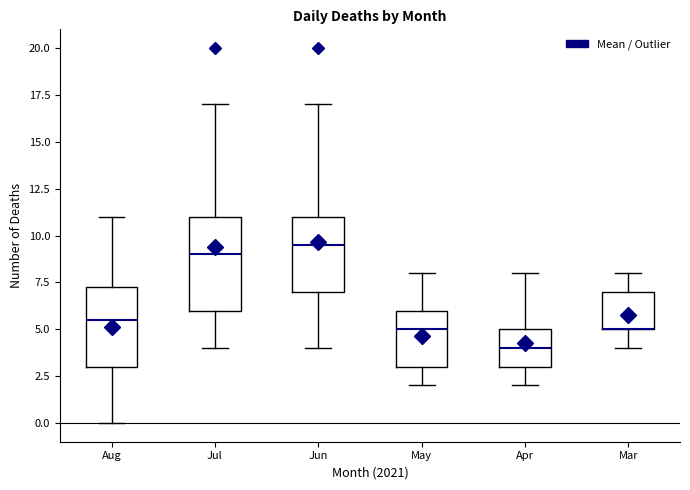

Where does the median line of the box for Jun sit on the y-axis? The values are not printed on the chart, so give them approximately, as read against the axis.

9.5